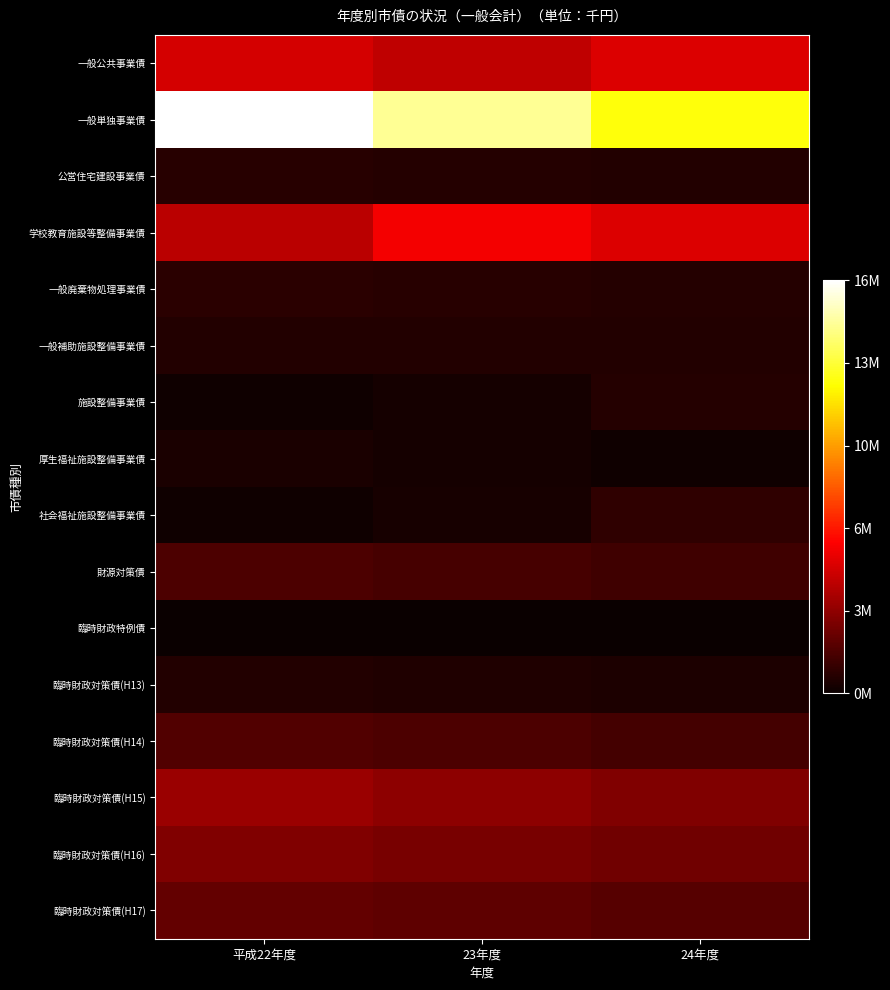

At which category is the sum across all series the highest?

平成22年度